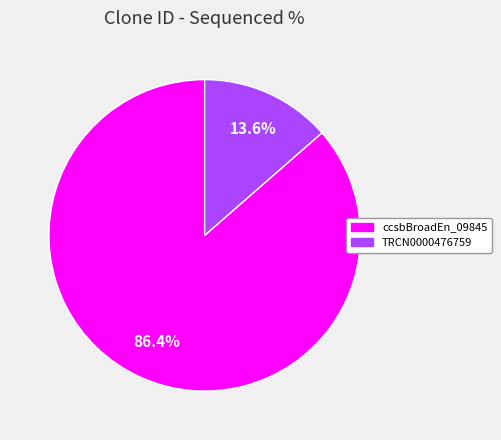

How many segments does this pie chart have?

2